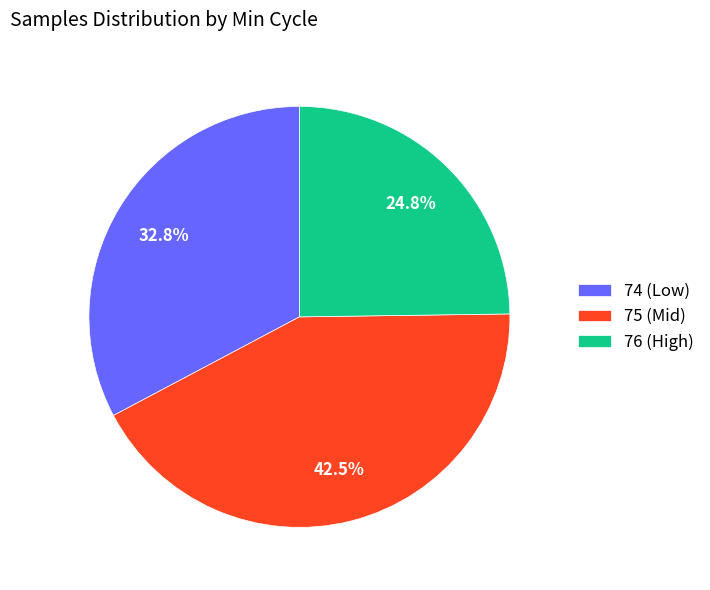

Which category has the smallest portion of the pie?

76 (High)